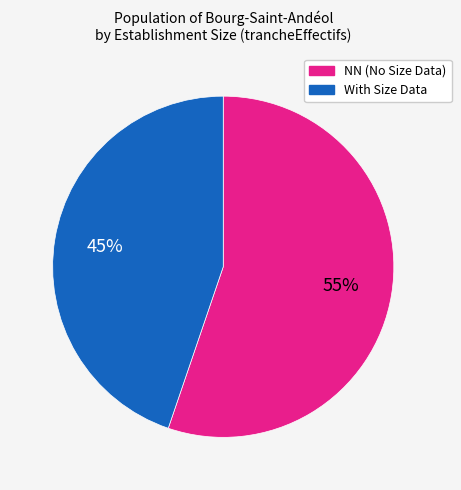

Count the number of slices in the pie.

2